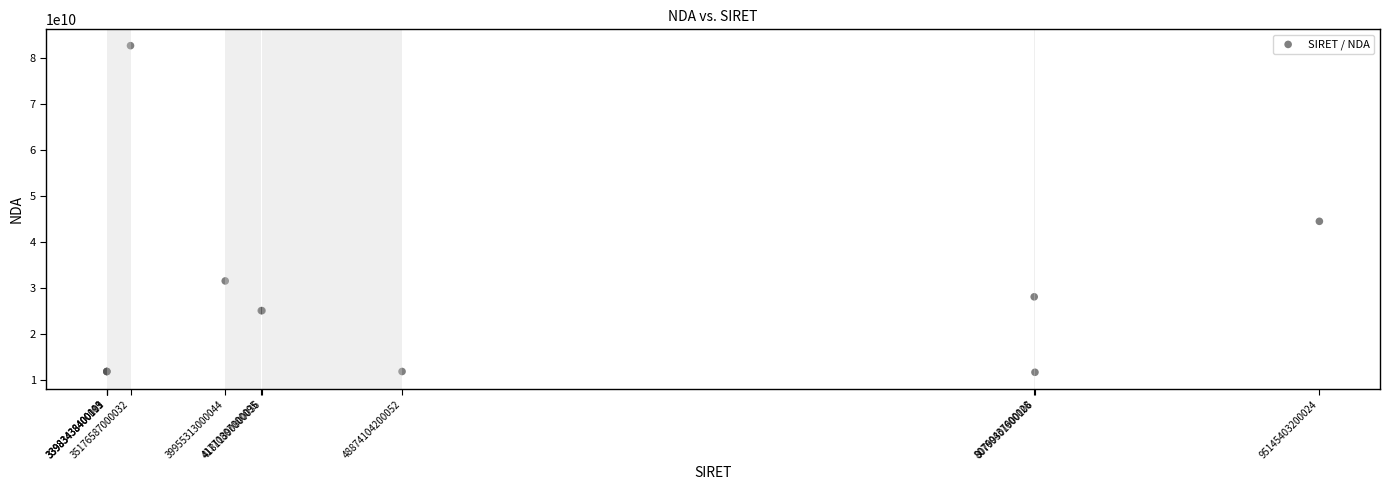

What Y value in the scatter plot is closest to 47223084872?

44540430654